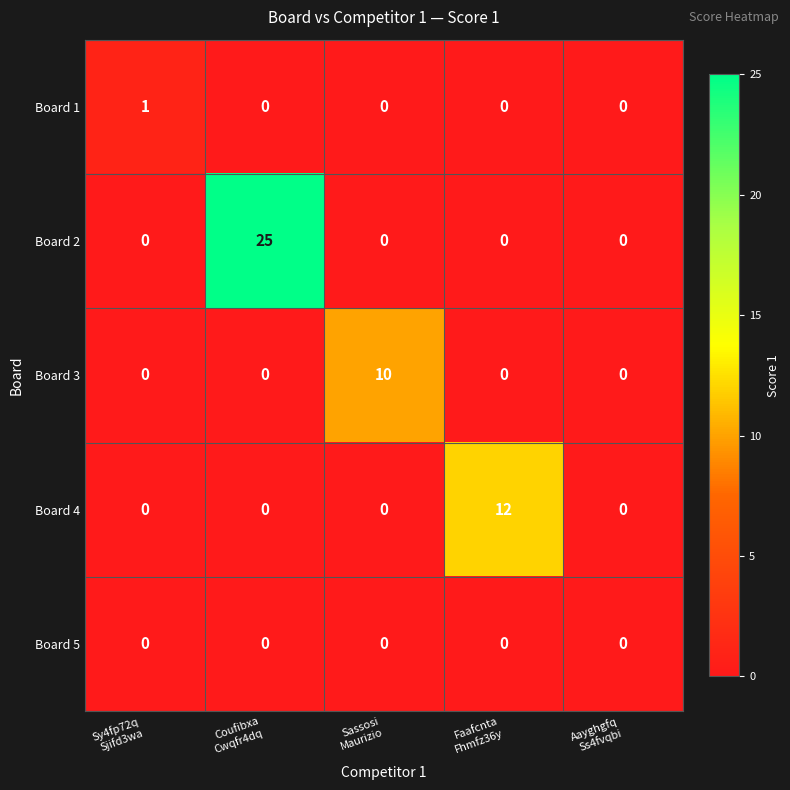

What is the total value across all series at Sy4fp72q
Sjifd3wa?

1